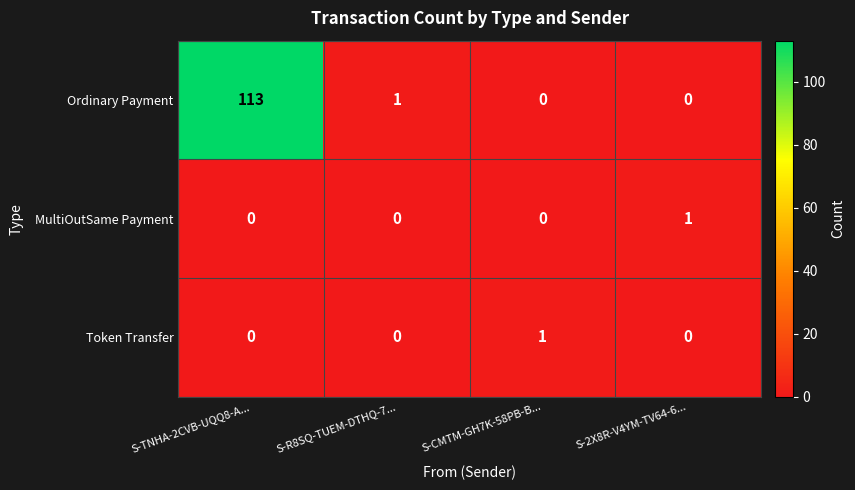

Reading left to right, list all the values displayed in this chart.

Ordinary Payment: 113	1	0	0
MultiOutSame Payment: 0	0	0	1
Token Transfer: 0	0	1	0